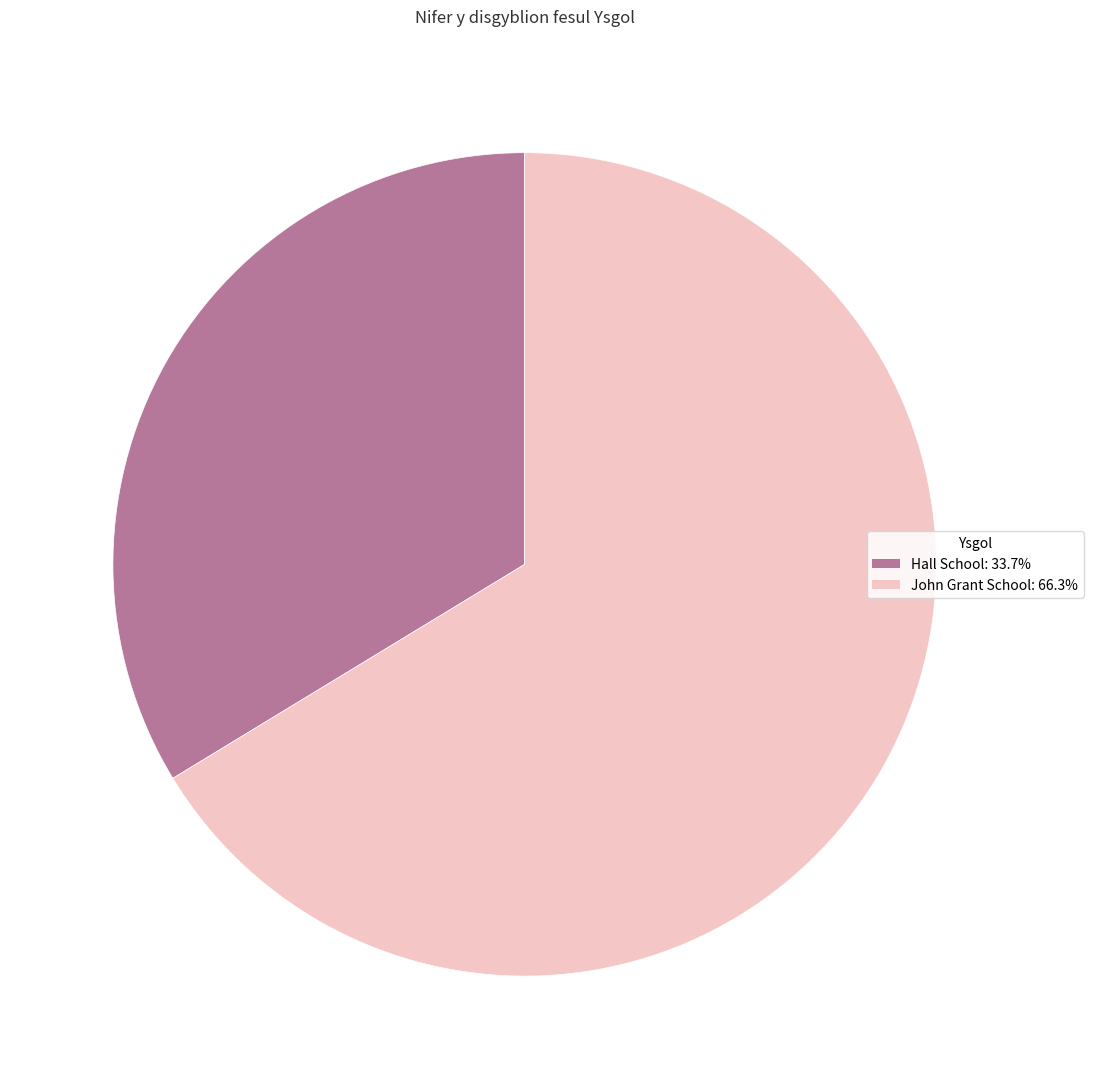

Which slice represents more than half of the pie?

John Grant School